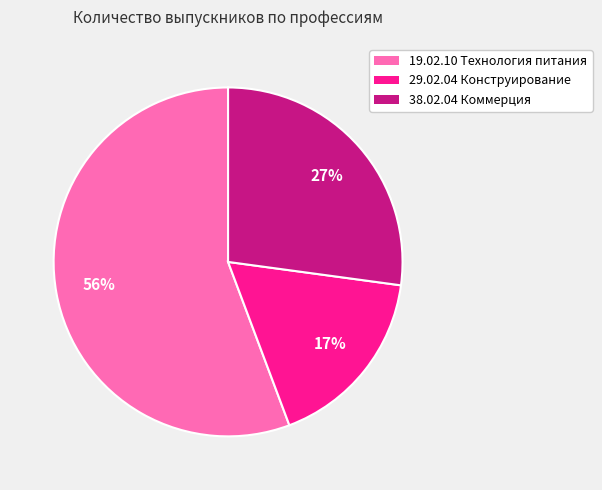

To the nearest percent, what is the difference between the largest and smallest slice percentages?

39%